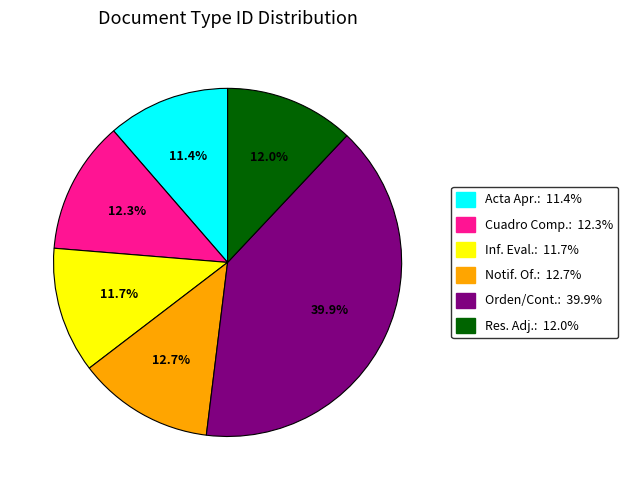

Is there a majority slice in this chart?

No